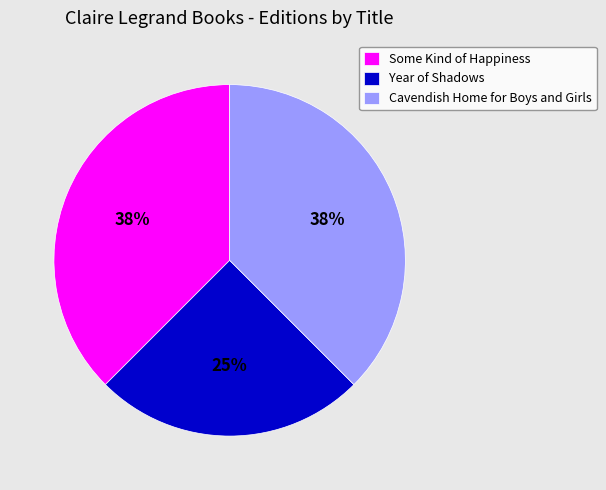

Which slice is the smallest?

Year of Shadows